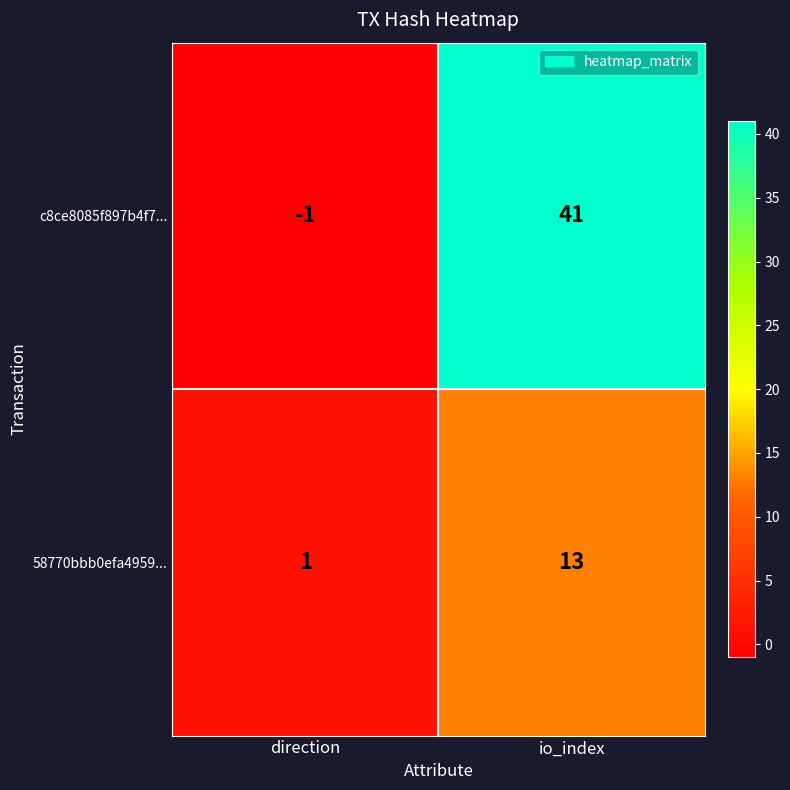

Which series has the largest range (max minus min)?

c8ce8085f897b4f7...